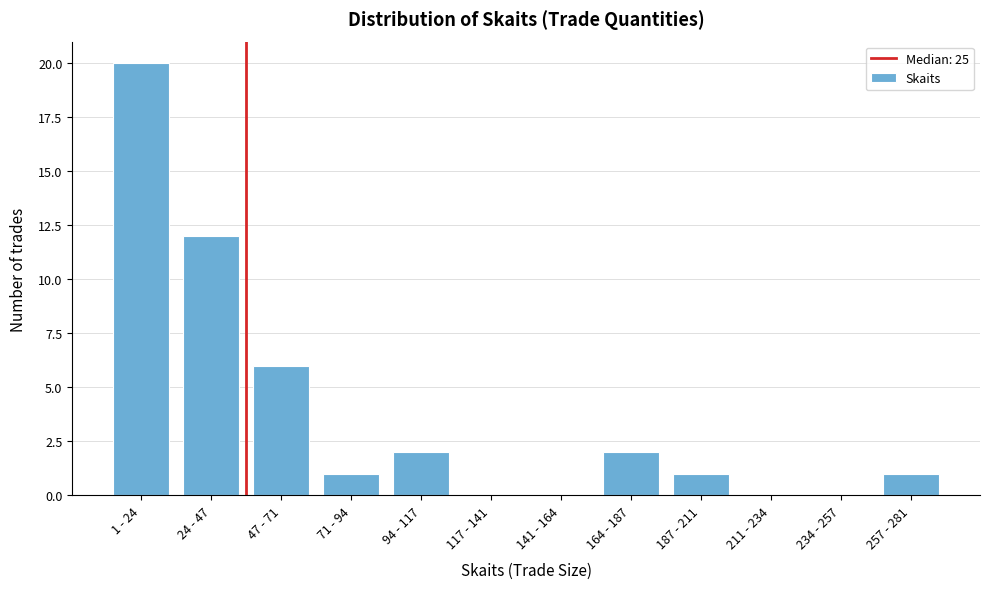

Reading right to left, list all the values displayed in this chart.

257 - 281=1	234 - 257=0	211 - 234=0	187 - 211=1	164 - 187=2	141 - 164=0	117 - 141=0	94 - 117=2	71 - 94=1	47 - 71=6	24 - 47=12	1 - 24=20